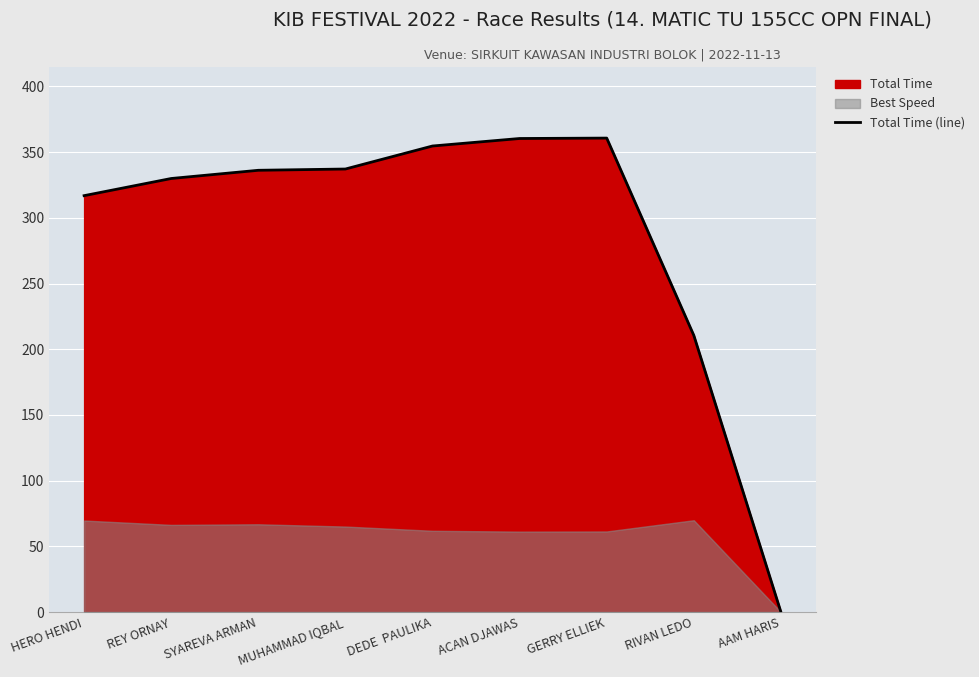

True or false: the data shows 360.4 at ACAN DJAWAS.

True